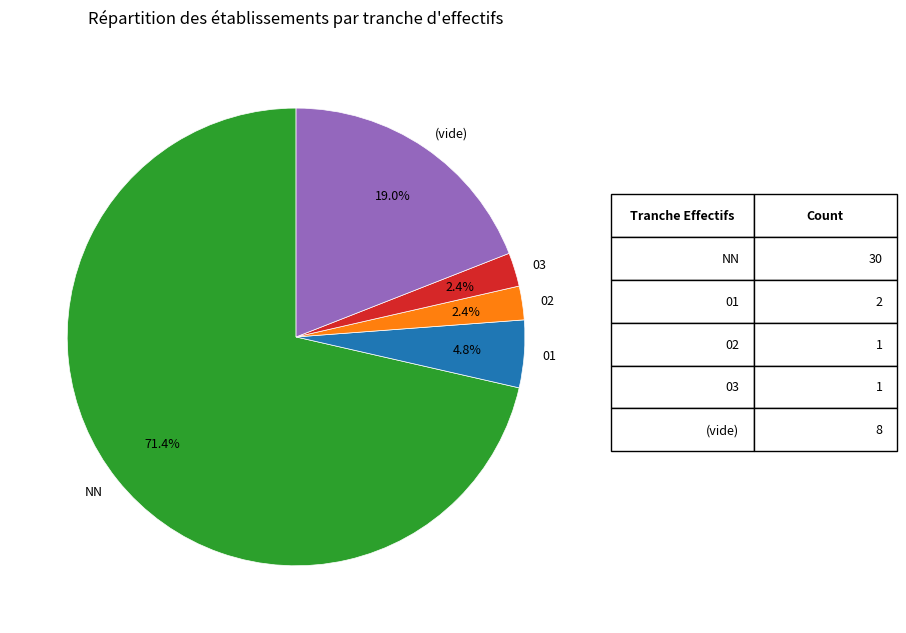

How much of the chart is everything except 03?

97.6%